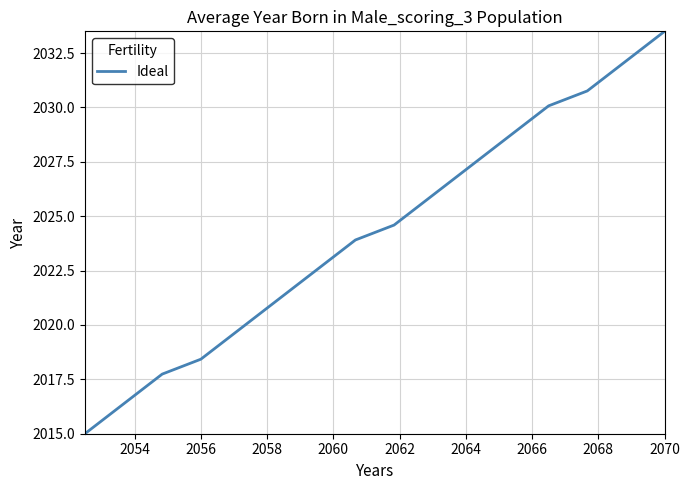

What is the difference between the maximum and minimum values?

18.5